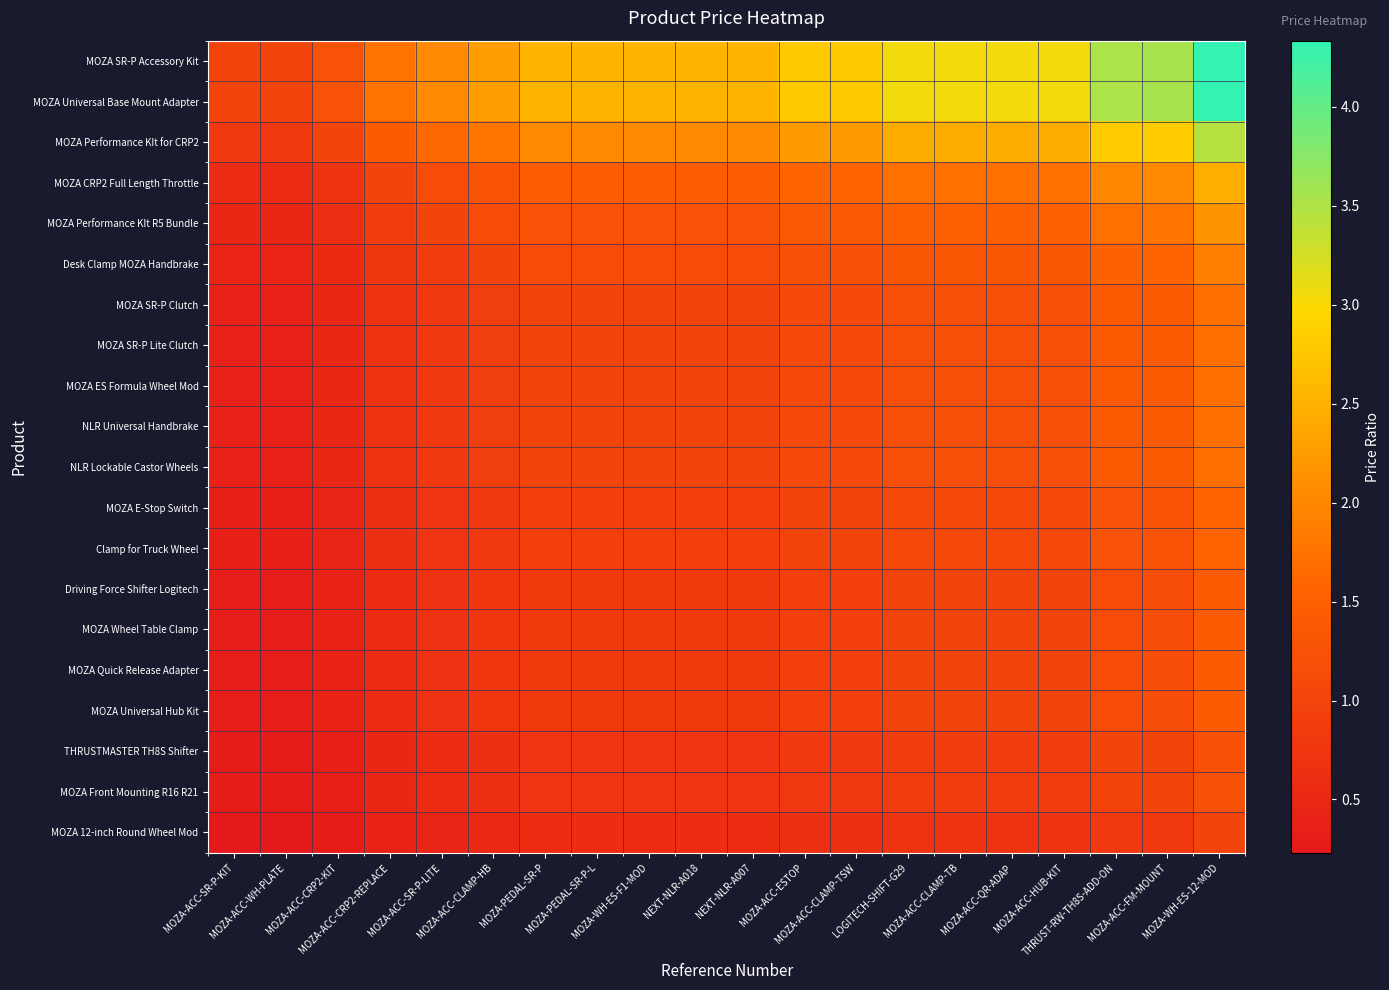

Reading left to right, list all the values displayed in this chart.

MOZA SR-P Accessory Kit: MOZA-ACC-SR-P-KIT=1.0	MOZA-ACC-WH-PLATE=1.0	MOZA-ACC-CRP2-KIT=1.3	MOZA-ACC-CRP2-REPLACE=1.8	MOZA-ACC-SR-P-LITE=2.0	MOZA-ACC-CLAMP-HB=2.3	MOZA-PEDAL-SR-P=2.5	MOZA-PEDAL-SR-P-L=2.5	MOZA-WH-ES-F1-MOD=2.5	NEXT-NLR-A018=2.5	NEXT-NLR-A007=2.5	MOZA-ACC-ESTOP=2.8	MOZA-ACC-CLAMP-TSW=2.8	LOGITECH-SHIFT-G29=3.1	MOZA-ACC-CLAMP-TB=3.1	MOZA-ACC-QR-ADAP=3.1	MOZA-ACC-HUB-KIT=3.1	THRUST-RW-TH8S-ADD-ON=3.5	MOZA-ACC-FM-MOUNT=3.6	MOZA-WH-ES-12-MOD=4.3
MOZA Universal Base Mount Adapter: MOZA-ACC-SR-P-KIT=1.0	MOZA-ACC-WH-PLATE=1.0	MOZA-ACC-CRP2-KIT=1.3	MOZA-ACC-CRP2-REPLACE=1.8	MOZA-ACC-SR-P-LITE=2.0	MOZA-ACC-CLAMP-HB=2.3	MOZA-PEDAL-SR-P=2.5	MOZA-PEDAL-SR-P-L=2.5	MOZA-WH-ES-F1-MOD=2.5	NEXT-NLR-A018=2.5	NEXT-NLR-A007=2.5	MOZA-ACC-ESTOP=2.8	MOZA-ACC-CLAMP-TSW=2.8	LOGITECH-SHIFT-G29=3.1	MOZA-ACC-CLAMP-TB=3.1	MOZA-ACC-QR-ADAP=3.1	MOZA-ACC-HUB-KIT=3.1	THRUST-RW-TH8S-ADD-ON=3.5	MOZA-ACC-FM-MOUNT=3.6	MOZA-WH-ES-12-MOD=4.3
MOZA Performance KIt for CRP2: MOZA-ACC-SR-P-KIT=0.8	MOZA-ACC-WH-PLATE=0.8	MOZA-ACC-CRP2-KIT=1.0	MOZA-ACC-CRP2-REPLACE=1.4	MOZA-ACC-SR-P-LITE=1.6	MOZA-ACC-CLAMP-HB=1.8	MOZA-PEDAL-SR-P=2.0	MOZA-PEDAL-SR-P-L=2.0	MOZA-WH-ES-F1-MOD=2.0	NEXT-NLR-A018=2.0	NEXT-NLR-A007=2.0	MOZA-ACC-ESTOP=2.2	MOZA-ACC-CLAMP-TSW=2.2	LOGITECH-SHIFT-G29=2.4	MOZA-ACC-CLAMP-TB=2.4	MOZA-ACC-QR-ADAP=2.4	MOZA-ACC-HUB-KIT=2.4	THRUST-RW-TH8S-ADD-ON=2.8	MOZA-ACC-FM-MOUNT=2.8	MOZA-WH-ES-12-MOD=3.4
MOZA CRP2 Full Length Throttle: MOZA-ACC-SR-P-KIT=0.6	MOZA-ACC-WH-PLATE=0.6	MOZA-ACC-CRP2-KIT=0.7	MOZA-ACC-CRP2-REPLACE=1.0	MOZA-ACC-SR-P-LITE=1.1	MOZA-ACC-CLAMP-HB=1.3	MOZA-PEDAL-SR-P=1.4	MOZA-PEDAL-SR-P-L=1.4	MOZA-WH-ES-F1-MOD=1.4	NEXT-NLR-A018=1.4	NEXT-NLR-A007=1.4	MOZA-ACC-ESTOP=1.6	MOZA-ACC-CLAMP-TSW=1.6	LOGITECH-SHIFT-G29=1.7	MOZA-ACC-CLAMP-TB=1.7	MOZA-ACC-QR-ADAP=1.7	MOZA-ACC-HUB-KIT=1.7	THRUST-RW-TH8S-ADD-ON=2.0	MOZA-ACC-FM-MOUNT=2.0	MOZA-WH-ES-12-MOD=2.4
MOZA Performance KIt R5 Bundle: MOZA-ACC-SR-P-KIT=0.5	MOZA-ACC-WH-PLATE=0.5	MOZA-ACC-CRP2-KIT=0.6	MOZA-ACC-CRP2-REPLACE=0.9	MOZA-ACC-SR-P-LITE=1.0	MOZA-ACC-CLAMP-HB=1.1	MOZA-PEDAL-SR-P=1.3	MOZA-PEDAL-SR-P-L=1.3	MOZA-WH-ES-F1-MOD=1.3	NEXT-NLR-A018=1.3	NEXT-NLR-A007=1.3	MOZA-ACC-ESTOP=1.4	MOZA-ACC-CLAMP-TSW=1.4	LOGITECH-SHIFT-G29=1.5	MOZA-ACC-CLAMP-TB=1.5	MOZA-ACC-QR-ADAP=1.5	MOZA-ACC-HUB-KIT=1.5	THRUST-RW-TH8S-ADD-ON=1.7	MOZA-ACC-FM-MOUNT=1.8	MOZA-WH-ES-12-MOD=2.1
Desk Clamp MOZA Handbrake: MOZA-ACC-SR-P-KIT=0.4	MOZA-ACC-WH-PLATE=0.4	MOZA-ACC-CRP2-KIT=0.6	MOZA-ACC-CRP2-REPLACE=0.8	MOZA-ACC-SR-P-LITE=0.9	MOZA-ACC-CLAMP-HB=1.0	MOZA-PEDAL-SR-P=1.1	MOZA-PEDAL-SR-P-L=1.1	MOZA-WH-ES-F1-MOD=1.1	NEXT-NLR-A018=1.1	NEXT-NLR-A007=1.1	MOZA-ACC-ESTOP=1.2	MOZA-ACC-CLAMP-TSW=1.2	LOGITECH-SHIFT-G29=1.3	MOZA-ACC-CLAMP-TB=1.3	MOZA-ACC-QR-ADAP=1.3	MOZA-ACC-HUB-KIT=1.3	THRUST-RW-TH8S-ADD-ON=1.5	MOZA-ACC-FM-MOUNT=1.6	MOZA-WH-ES-12-MOD=1.9
MOZA SR-P Clutch: MOZA-ACC-SR-P-KIT=0.4	MOZA-ACC-WH-PLATE=0.4	MOZA-ACC-CRP2-KIT=0.5	MOZA-ACC-CRP2-REPLACE=0.7	MOZA-ACC-SR-P-LITE=0.8	MOZA-ACC-CLAMP-HB=0.9	MOZA-PEDAL-SR-P=1.0	MOZA-PEDAL-SR-P-L=1.0	MOZA-WH-ES-F1-MOD=1.0	NEXT-NLR-A018=1.0	NEXT-NLR-A007=1.0	MOZA-ACC-ESTOP=1.1	MOZA-ACC-CLAMP-TSW=1.1	LOGITECH-SHIFT-G29=1.2	MOZA-ACC-CLAMP-TB=1.2	MOZA-ACC-QR-ADAP=1.2	MOZA-ACC-HUB-KIT=1.2	THRUST-RW-TH8S-ADD-ON=1.4	MOZA-ACC-FM-MOUNT=1.4	MOZA-WH-ES-12-MOD=1.7
MOZA SR-P Lite Clutch: MOZA-ACC-SR-P-KIT=0.4	MOZA-ACC-WH-PLATE=0.4	MOZA-ACC-CRP2-KIT=0.5	MOZA-ACC-CRP2-REPLACE=0.7	MOZA-ACC-SR-P-LITE=0.8	MOZA-ACC-CLAMP-HB=0.9	MOZA-PEDAL-SR-P=1.0	MOZA-PEDAL-SR-P-L=1.0	MOZA-WH-ES-F1-MOD=1.0	NEXT-NLR-A018=1.0	NEXT-NLR-A007=1.0	MOZA-ACC-ESTOP=1.1	MOZA-ACC-CLAMP-TSW=1.1	LOGITECH-SHIFT-G29=1.2	MOZA-ACC-CLAMP-TB=1.2	MOZA-ACC-QR-ADAP=1.2	MOZA-ACC-HUB-KIT=1.2	THRUST-RW-TH8S-ADD-ON=1.4	MOZA-ACC-FM-MOUNT=1.4	MOZA-WH-ES-12-MOD=1.7
MOZA ES Formula Wheel Mod: MOZA-ACC-SR-P-KIT=0.4	MOZA-ACC-WH-PLATE=0.4	MOZA-ACC-CRP2-KIT=0.5	MOZA-ACC-CRP2-REPLACE=0.7	MOZA-ACC-SR-P-LITE=0.8	MOZA-ACC-CLAMP-HB=0.9	MOZA-PEDAL-SR-P=1.0	MOZA-PEDAL-SR-P-L=1.0	MOZA-WH-ES-F1-MOD=1.0	NEXT-NLR-A018=1.0	NEXT-NLR-A007=1.0	MOZA-ACC-ESTOP=1.1	MOZA-ACC-CLAMP-TSW=1.1	LOGITECH-SHIFT-G29=1.2	MOZA-ACC-CLAMP-TB=1.2	MOZA-ACC-QR-ADAP=1.2	MOZA-ACC-HUB-KIT=1.2	THRUST-RW-TH8S-ADD-ON=1.4	MOZA-ACC-FM-MOUNT=1.4	MOZA-WH-ES-12-MOD=1.7
NLR Universal Handbrake: MOZA-ACC-SR-P-KIT=0.4	MOZA-ACC-WH-PLATE=0.4	MOZA-ACC-CRP2-KIT=0.5	MOZA-ACC-CRP2-REPLACE=0.7	MOZA-ACC-SR-P-LITE=0.8	MOZA-ACC-CLAMP-HB=0.9	MOZA-PEDAL-SR-P=1.0	MOZA-PEDAL-SR-P-L=1.0	MOZA-WH-ES-F1-MOD=1.0	NEXT-NLR-A018=1.0	NEXT-NLR-A007=1.0	MOZA-ACC-ESTOP=1.1	MOZA-ACC-CLAMP-TSW=1.1	LOGITECH-SHIFT-G29=1.2	MOZA-ACC-CLAMP-TB=1.2	MOZA-ACC-QR-ADAP=1.2	MOZA-ACC-HUB-KIT=1.2	THRUST-RW-TH8S-ADD-ON=1.4	MOZA-ACC-FM-MOUNT=1.4	MOZA-WH-ES-12-MOD=1.7
NLR Lockable Castor Wheels: MOZA-ACC-SR-P-KIT=0.4	MOZA-ACC-WH-PLATE=0.4	MOZA-ACC-CRP2-KIT=0.5	MOZA-ACC-CRP2-REPLACE=0.7	MOZA-ACC-SR-P-LITE=0.8	MOZA-ACC-CLAMP-HB=0.9	MOZA-PEDAL-SR-P=1.0	MOZA-PEDAL-SR-P-L=1.0	MOZA-WH-ES-F1-MOD=1.0	NEXT-NLR-A018=1.0	NEXT-NLR-A007=1.0	MOZA-ACC-ESTOP=1.1	MOZA-ACC-CLAMP-TSW=1.1	LOGITECH-SHIFT-G29=1.2	MOZA-ACC-CLAMP-TB=1.2	MOZA-ACC-QR-ADAP=1.2	MOZA-ACC-HUB-KIT=1.2	THRUST-RW-TH8S-ADD-ON=1.4	MOZA-ACC-FM-MOUNT=1.4	MOZA-WH-ES-12-MOD=1.7
MOZA E-Stop Switch: MOZA-ACC-SR-P-KIT=0.4	MOZA-ACC-WH-PLATE=0.4	MOZA-ACC-CRP2-KIT=0.4	MOZA-ACC-CRP2-REPLACE=0.6	MOZA-ACC-SR-P-LITE=0.7	MOZA-ACC-CLAMP-HB=0.8	MOZA-PEDAL-SR-P=0.9	MOZA-PEDAL-SR-P-L=0.9	MOZA-WH-ES-F1-MOD=0.9	NEXT-NLR-A018=0.9	NEXT-NLR-A007=0.9	MOZA-ACC-ESTOP=1.0	MOZA-ACC-CLAMP-TSW=1.0	LOGITECH-SHIFT-G29=1.1	MOZA-ACC-CLAMP-TB=1.1	MOZA-ACC-QR-ADAP=1.1	MOZA-ACC-HUB-KIT=1.1	THRUST-RW-TH8S-ADD-ON=1.3	MOZA-ACC-FM-MOUNT=1.3	MOZA-WH-ES-12-MOD=1.6
Clamp for Truck Wheel: MOZA-ACC-SR-P-KIT=0.4	MOZA-ACC-WH-PLATE=0.4	MOZA-ACC-CRP2-KIT=0.4	MOZA-ACC-CRP2-REPLACE=0.6	MOZA-ACC-SR-P-LITE=0.7	MOZA-ACC-CLAMP-HB=0.8	MOZA-PEDAL-SR-P=0.9	MOZA-PEDAL-SR-P-L=0.9	MOZA-WH-ES-F1-MOD=0.9	NEXT-NLR-A018=0.9	NEXT-NLR-A007=0.9	MOZA-ACC-ESTOP=1.0	MOZA-ACC-CLAMP-TSW=1.0	LOGITECH-SHIFT-G29=1.1	MOZA-ACC-CLAMP-TB=1.1	MOZA-ACC-QR-ADAP=1.1	MOZA-ACC-HUB-KIT=1.1	THRUST-RW-TH8S-ADD-ON=1.3	MOZA-ACC-FM-MOUNT=1.3	MOZA-WH-ES-12-MOD=1.6
Driving Force Shifter Logitech: MOZA-ACC-SR-P-KIT=0.3	MOZA-ACC-WH-PLATE=0.3	MOZA-ACC-CRP2-KIT=0.4	MOZA-ACC-CRP2-REPLACE=0.6	MOZA-ACC-SR-P-LITE=0.7	MOZA-ACC-CLAMP-HB=0.7	MOZA-PEDAL-SR-P=0.8	MOZA-PEDAL-SR-P-L=0.8	MOZA-WH-ES-F1-MOD=0.8	NEXT-NLR-A018=0.8	NEXT-NLR-A007=0.8	MOZA-ACC-ESTOP=0.9	MOZA-ACC-CLAMP-TSW=0.9	LOGITECH-SHIFT-G29=1.0	MOZA-ACC-CLAMP-TB=1.0	MOZA-ACC-QR-ADAP=1.0	MOZA-ACC-HUB-KIT=1.0	THRUST-RW-TH8S-ADD-ON=1.2	MOZA-ACC-FM-MOUNT=1.2	MOZA-WH-ES-12-MOD=1.4
MOZA Wheel Table Clamp: MOZA-ACC-SR-P-KIT=0.3	MOZA-ACC-WH-PLATE=0.3	MOZA-ACC-CRP2-KIT=0.4	MOZA-ACC-CRP2-REPLACE=0.6	MOZA-ACC-SR-P-LITE=0.7	MOZA-ACC-CLAMP-HB=0.7	MOZA-PEDAL-SR-P=0.8	MOZA-PEDAL-SR-P-L=0.8	MOZA-WH-ES-F1-MOD=0.8	NEXT-NLR-A018=0.8	NEXT-NLR-A007=0.8	MOZA-ACC-ESTOP=0.9	MOZA-ACC-CLAMP-TSW=0.9	LOGITECH-SHIFT-G29=1.0	MOZA-ACC-CLAMP-TB=1.0	MOZA-ACC-QR-ADAP=1.0	MOZA-ACC-HUB-KIT=1.0	THRUST-RW-TH8S-ADD-ON=1.2	MOZA-ACC-FM-MOUNT=1.2	MOZA-WH-ES-12-MOD=1.4
MOZA Quick Release Adapter: MOZA-ACC-SR-P-KIT=0.3	MOZA-ACC-WH-PLATE=0.3	MOZA-ACC-CRP2-KIT=0.4	MOZA-ACC-CRP2-REPLACE=0.6	MOZA-ACC-SR-P-LITE=0.7	MOZA-ACC-CLAMP-HB=0.7	MOZA-PEDAL-SR-P=0.8	MOZA-PEDAL-SR-P-L=0.8	MOZA-WH-ES-F1-MOD=0.8	NEXT-NLR-A018=0.8	NEXT-NLR-A007=0.8	MOZA-ACC-ESTOP=0.9	MOZA-ACC-CLAMP-TSW=0.9	LOGITECH-SHIFT-G29=1.0	MOZA-ACC-CLAMP-TB=1.0	MOZA-ACC-QR-ADAP=1.0	MOZA-ACC-HUB-KIT=1.0	THRUST-RW-TH8S-ADD-ON=1.2	MOZA-ACC-FM-MOUNT=1.2	MOZA-WH-ES-12-MOD=1.4
MOZA Universal Hub Kit: MOZA-ACC-SR-P-KIT=0.3	MOZA-ACC-WH-PLATE=0.3	MOZA-ACC-CRP2-KIT=0.4	MOZA-ACC-CRP2-REPLACE=0.6	MOZA-ACC-SR-P-LITE=0.7	MOZA-ACC-CLAMP-HB=0.7	MOZA-PEDAL-SR-P=0.8	MOZA-PEDAL-SR-P-L=0.8	MOZA-WH-ES-F1-MOD=0.8	NEXT-NLR-A018=0.8	NEXT-NLR-A007=0.8	MOZA-ACC-ESTOP=0.9	MOZA-ACC-CLAMP-TSW=0.9	LOGITECH-SHIFT-G29=1.0	MOZA-ACC-CLAMP-TB=1.0	MOZA-ACC-QR-ADAP=1.0	MOZA-ACC-HUB-KIT=1.0	THRUST-RW-TH8S-ADD-ON=1.2	MOZA-ACC-FM-MOUNT=1.2	MOZA-WH-ES-12-MOD=1.4
THRUSTMASTER TH8S Shifter: MOZA-ACC-SR-P-KIT=0.3	MOZA-ACC-WH-PLATE=0.3	MOZA-ACC-CRP2-KIT=0.4	MOZA-ACC-CRP2-REPLACE=0.5	MOZA-ACC-SR-P-LITE=0.6	MOZA-ACC-CLAMP-HB=0.6	MOZA-PEDAL-SR-P=0.7	MOZA-PEDAL-SR-P-L=0.7	MOZA-WH-ES-F1-MOD=0.7	NEXT-NLR-A018=0.7	NEXT-NLR-A007=0.7	MOZA-ACC-ESTOP=0.8	MOZA-ACC-CLAMP-TSW=0.8	LOGITECH-SHIFT-G29=0.9	MOZA-ACC-CLAMP-TB=0.9	MOZA-ACC-QR-ADAP=0.9	MOZA-ACC-HUB-KIT=0.9	THRUST-RW-TH8S-ADD-ON=1.0	MOZA-ACC-FM-MOUNT=1.0	MOZA-WH-ES-12-MOD=1.2
MOZA Front Mounting R16 R21: MOZA-ACC-SR-P-KIT=0.3	MOZA-ACC-WH-PLATE=0.3	MOZA-ACC-CRP2-KIT=0.4	MOZA-ACC-CRP2-REPLACE=0.5	MOZA-ACC-SR-P-LITE=0.6	MOZA-ACC-CLAMP-HB=0.6	MOZA-PEDAL-SR-P=0.7	MOZA-PEDAL-SR-P-L=0.7	MOZA-WH-ES-F1-MOD=0.7	NEXT-NLR-A018=0.7	NEXT-NLR-A007=0.7	MOZA-ACC-ESTOP=0.8	MOZA-ACC-CLAMP-TSW=0.8	LOGITECH-SHIFT-G29=0.9	MOZA-ACC-CLAMP-TB=0.9	MOZA-ACC-QR-ADAP=0.9	MOZA-ACC-HUB-KIT=0.9	THRUST-RW-TH8S-ADD-ON=1.0	MOZA-ACC-FM-MOUNT=1.0	MOZA-WH-ES-12-MOD=1.2
MOZA 12-inch Round Wheel Mod: MOZA-ACC-SR-P-KIT=0.2	MOZA-ACC-WH-PLATE=0.2	MOZA-ACC-CRP2-KIT=0.3	MOZA-ACC-CRP2-REPLACE=0.4	MOZA-ACC-SR-P-LITE=0.5	MOZA-ACC-CLAMP-HB=0.5	MOZA-PEDAL-SR-P=0.6	MOZA-PEDAL-SR-P-L=0.6	MOZA-WH-ES-F1-MOD=0.6	NEXT-NLR-A018=0.6	NEXT-NLR-A007=0.6	MOZA-ACC-ESTOP=0.6	MOZA-ACC-CLAMP-TSW=0.6	LOGITECH-SHIFT-G29=0.7	MOZA-ACC-CLAMP-TB=0.7	MOZA-ACC-QR-ADAP=0.7	MOZA-ACC-HUB-KIT=0.7	THRUST-RW-TH8S-ADD-ON=0.8	MOZA-ACC-FM-MOUNT=0.8	MOZA-WH-ES-12-MOD=1.0